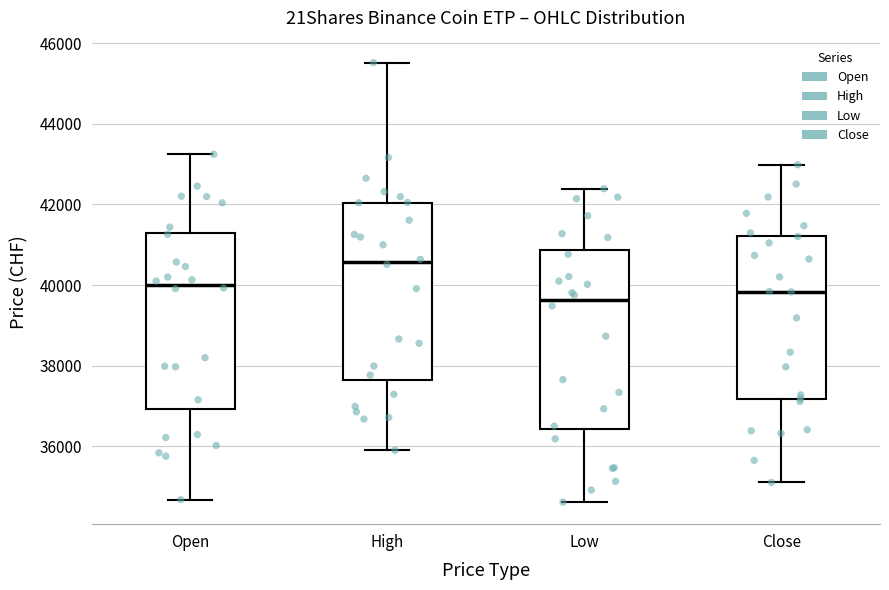

Where does the upper whisker of the box for Close end on the y-axis? The values are not printed on the chart, so give them approximately, as read against the axis.

43000